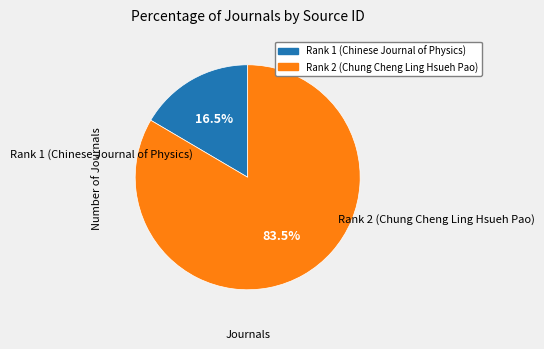

How much of the chart is everything except Rank 2 (Chung Cheng Ling Hsueh Pao)?

16.5%